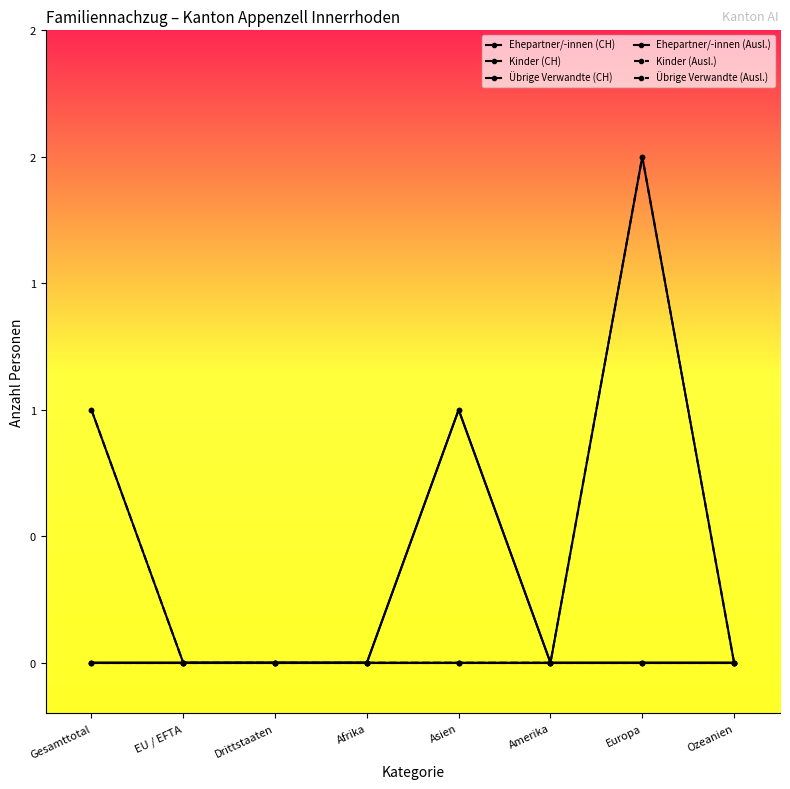

Does the chart have visible grid lines?

No